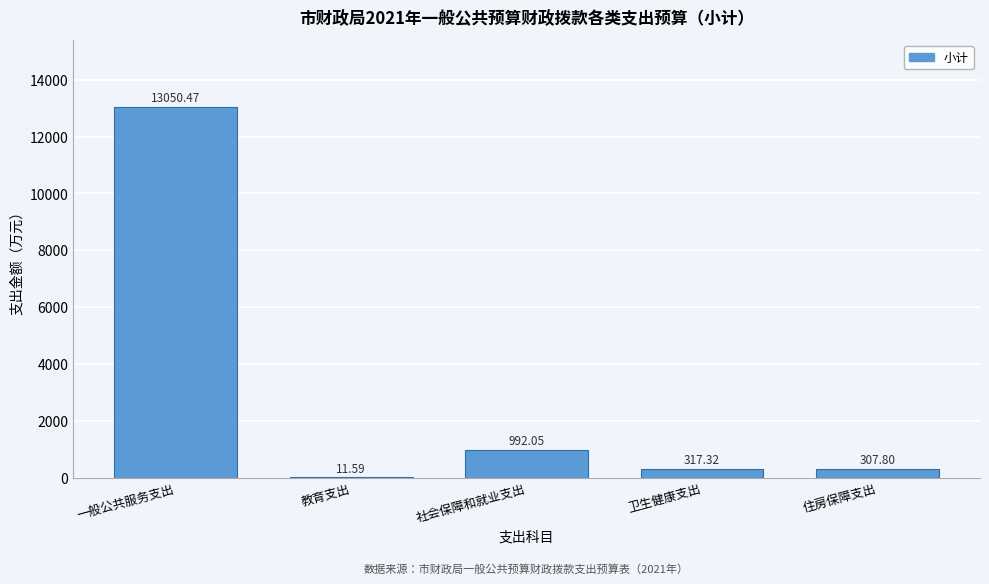

At which label does the data first exceed 317?

一般公共服务支出